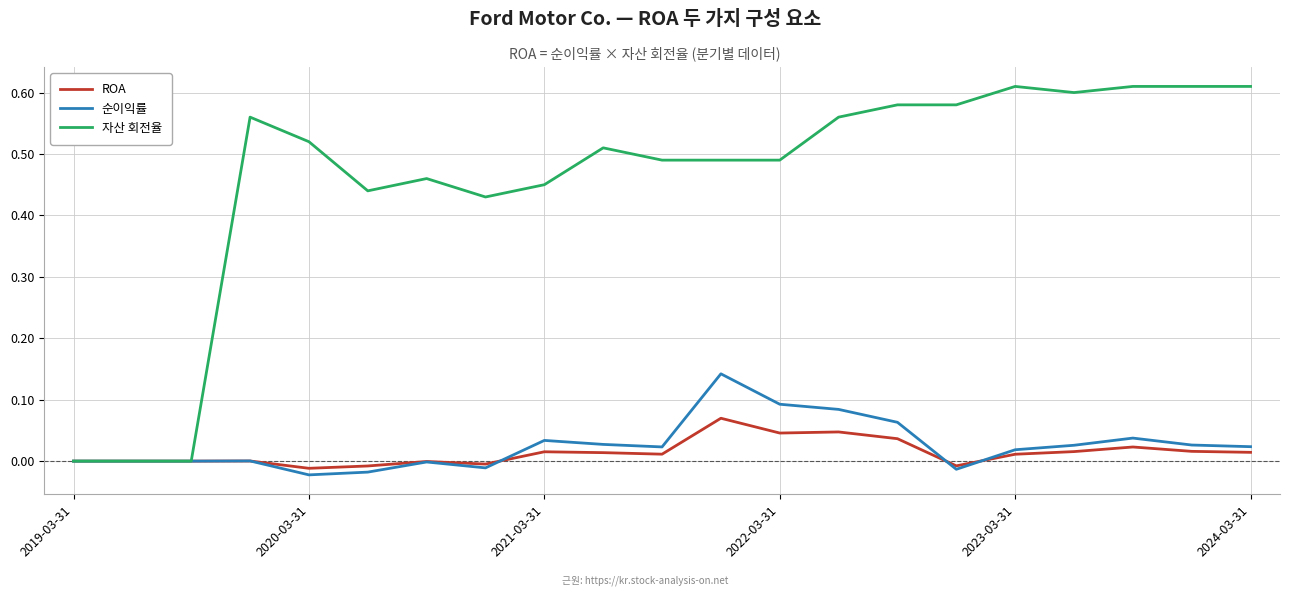

Does the chart display data point markers on the line(s)?

No